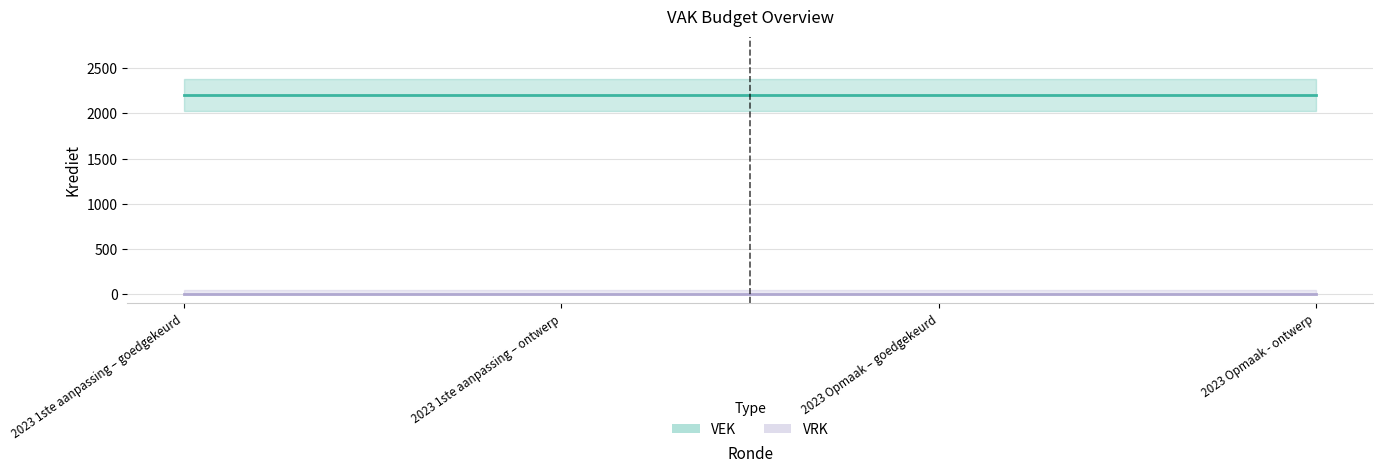

At which category does the chart reach its minimum across all series?

2023 1ste aanpassing – goedgekeurd